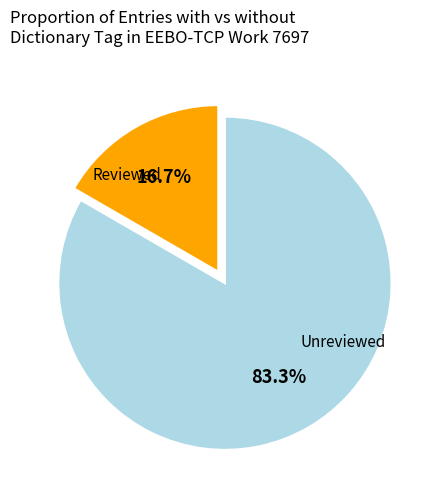

Is there a majority slice in this chart?

Yes